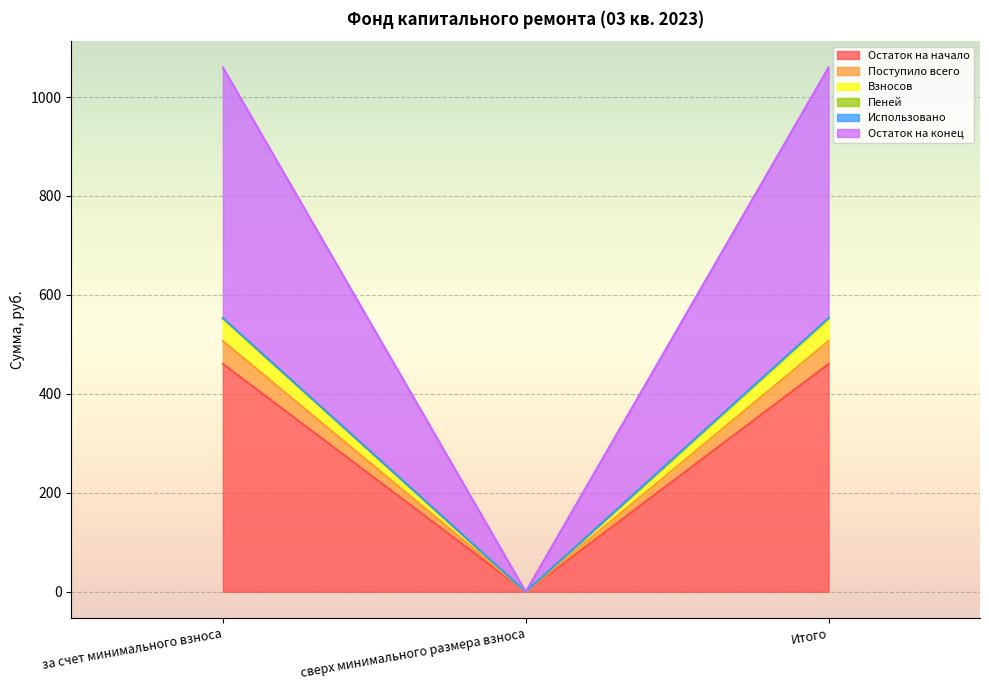

Is it true that Пеней equals 302.4 at за счет минимального взноса?

False